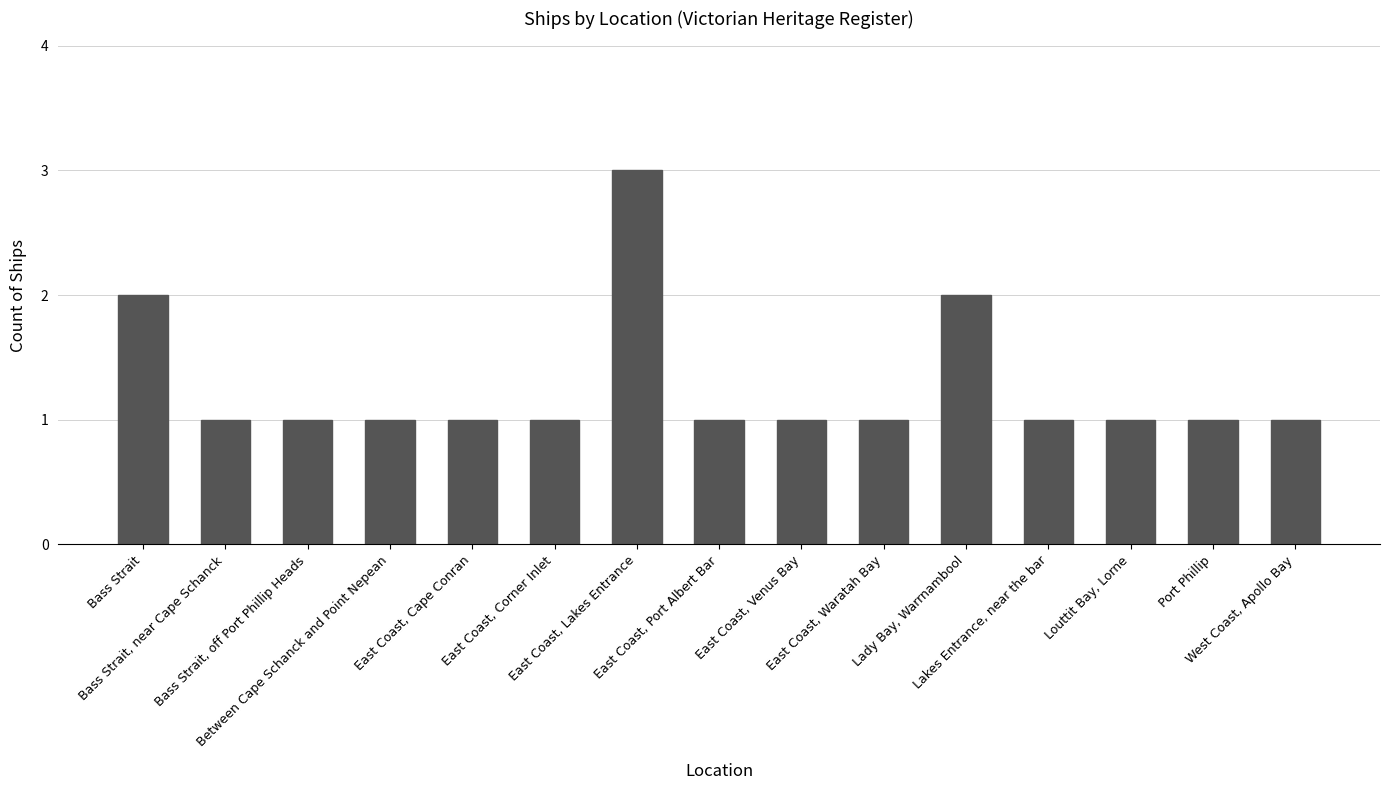

What is the label of the 14th bar from the left?

Port Phillip